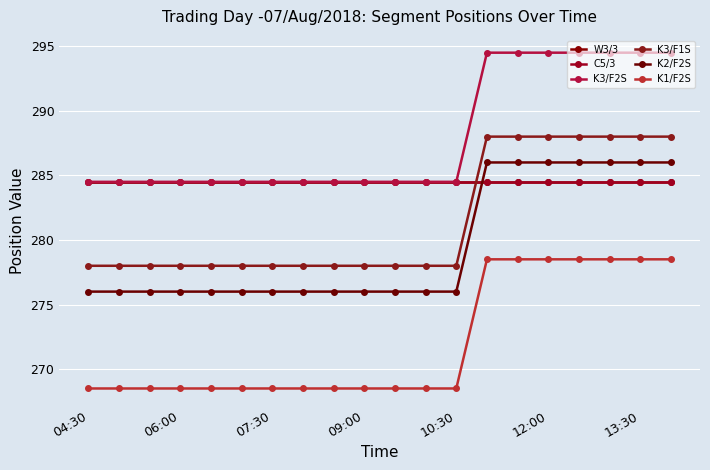

Which series has the widest spread of values?

K3/F2S